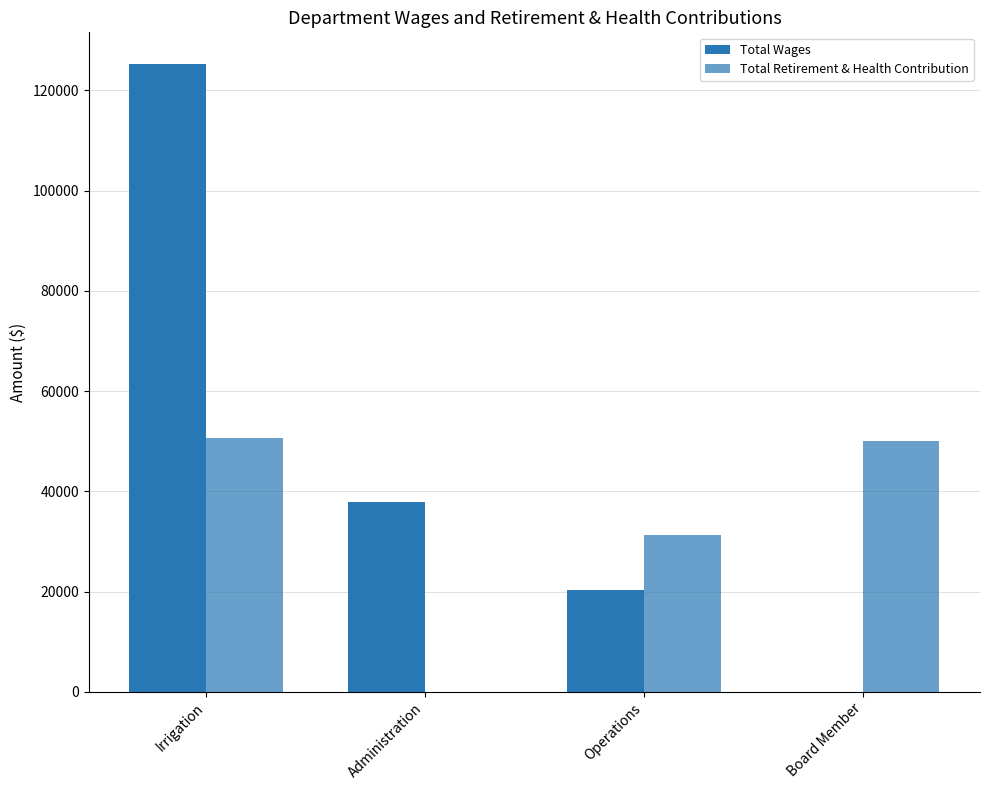

What is the maximum value for Total Wages?

125306